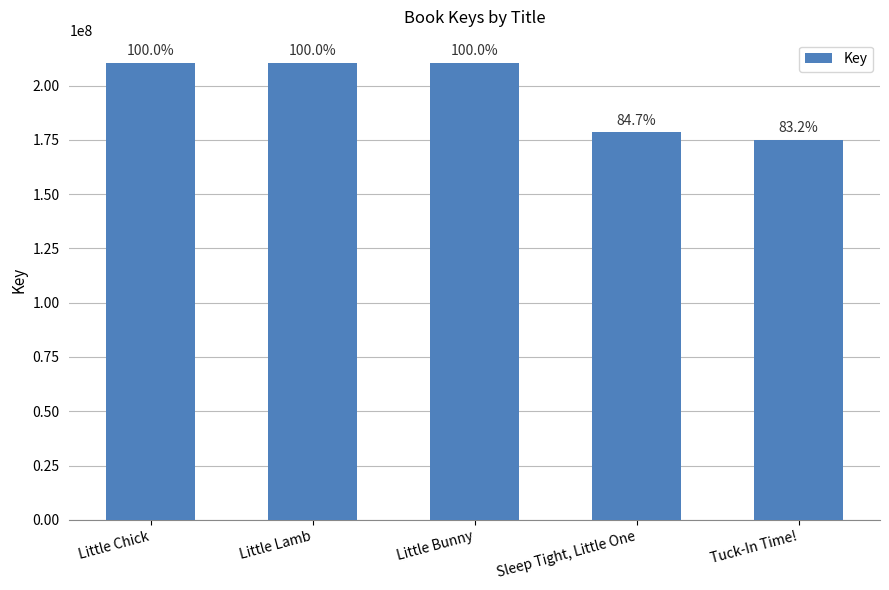

Reading left to right, what are all the values shown in this chart?

210654959	210655000	210655041	178436750	175172808